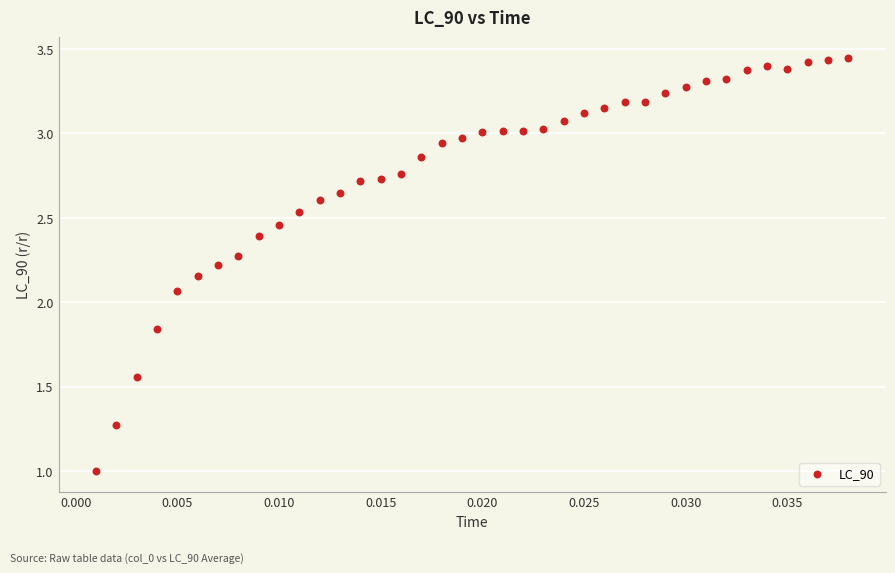

What is the range of Y values (max minus min)?

2.4